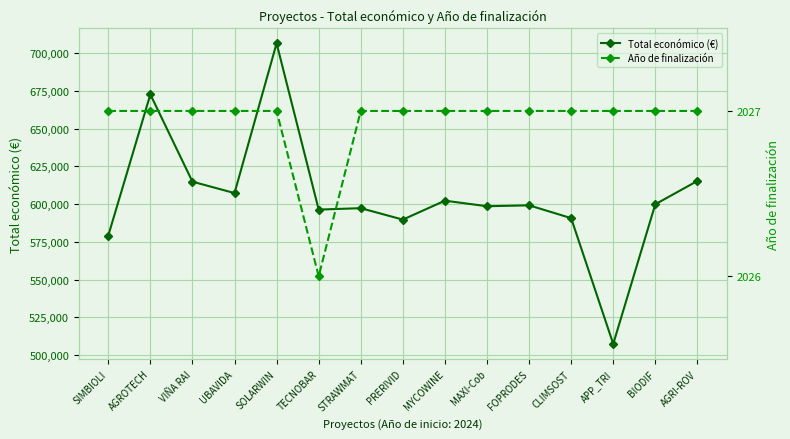

Read the Total económico (€) value at AGROTECH.

672807.0